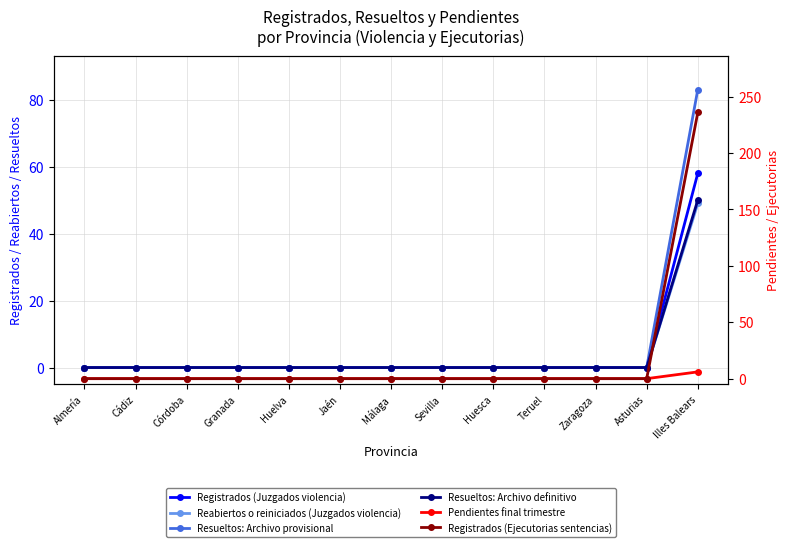

Reading left to right, extract all data points from this chart.

Registrados (Juzgados violencia): Almería=0	Cádiz=0	Córdoba=0	Granada=0	Huelva=0	Jaén=0	Málaga=0	Sevilla=0	Huesca=0	Teruel=0	Zaragoza=0	Asturias=0	Illes Balears=58
Reabiertos o reiniciados (Juzgados violencia): Almería=0	Cádiz=0	Córdoba=0	Granada=0	Huelva=0	Jaén=0	Málaga=0	Sevilla=0	Huesca=0	Teruel=0	Zaragoza=0	Asturias=0	Illes Balears=49
Resueltos: Archivo provisional: Almería=0	Cádiz=0	Córdoba=0	Granada=0	Huelva=0	Jaén=0	Málaga=0	Sevilla=0	Huesca=0	Teruel=0	Zaragoza=0	Asturias=0	Illes Balears=83
Resueltos: Archivo definitivo: Almería=0	Cádiz=0	Córdoba=0	Granada=0	Huelva=0	Jaén=0	Málaga=0	Sevilla=0	Huesca=0	Teruel=0	Zaragoza=0	Asturias=0	Illes Balears=50
Pendientes final trimestre: Almería=0	Cádiz=0	Córdoba=0	Granada=0	Huelva=0	Jaén=0	Málaga=0	Sevilla=0	Huesca=0	Teruel=0	Zaragoza=0	Asturias=0	Illes Balears=6
Registrados (Ejecutorias sentencias): Almería=0	Cádiz=0	Córdoba=0	Granada=0	Huelva=0	Jaén=0	Málaga=0	Sevilla=0	Huesca=0	Teruel=0	Zaragoza=0	Asturias=0	Illes Balears=236